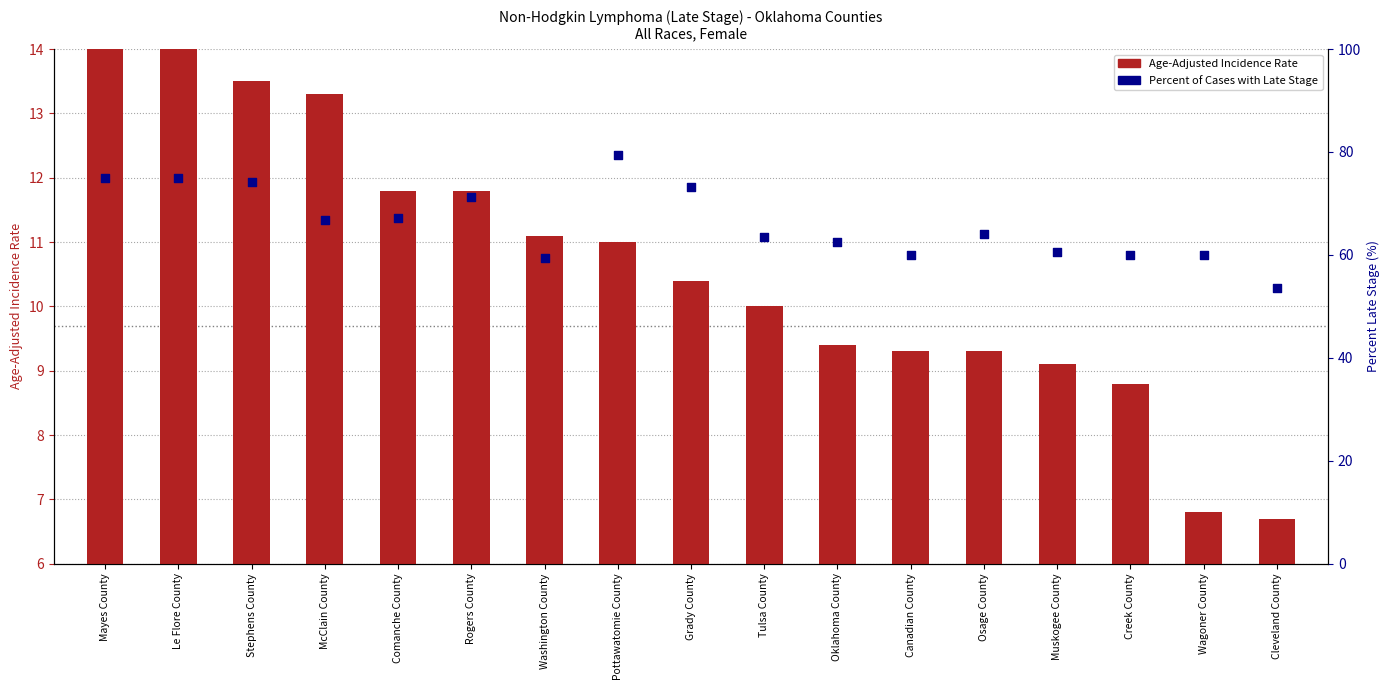

What is the total value across all series at McClain County?

74.0